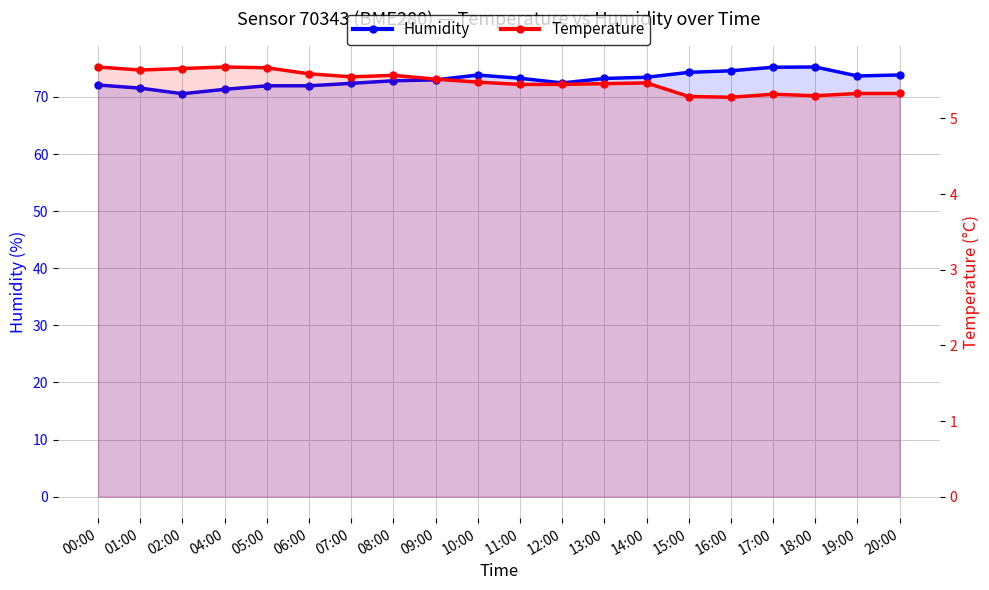

Which has a higher value, 02:00 or 06:00?

06:00